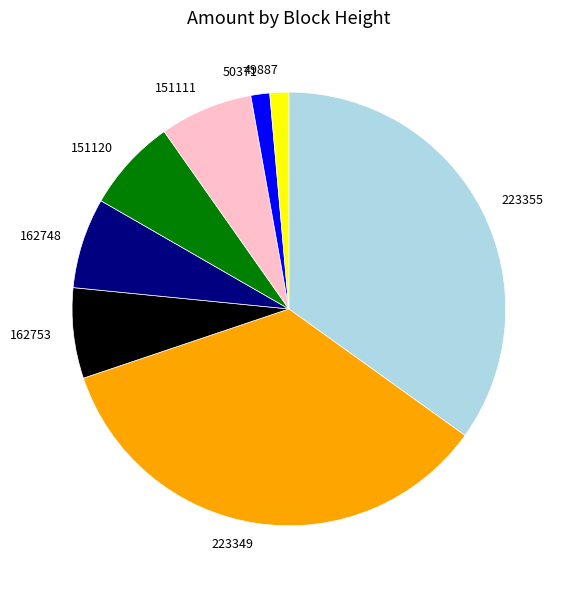

Count the number of slices in the pie.

8